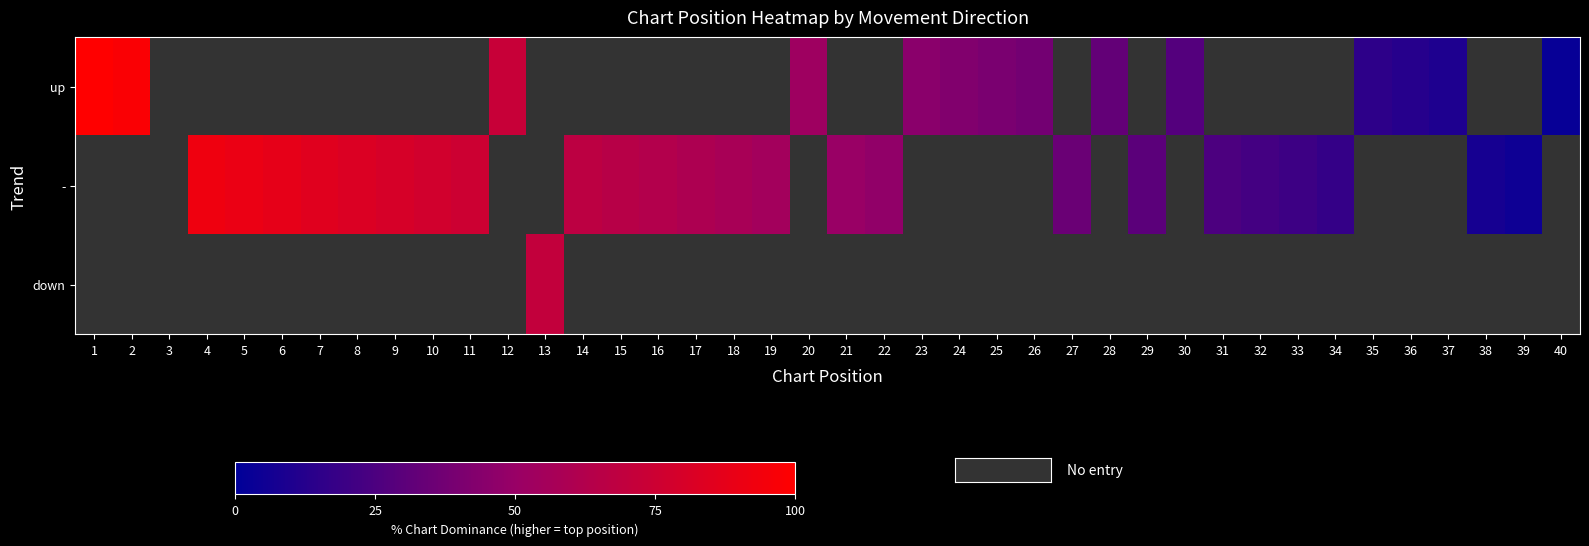

What is the highest value of the up series?

100.0